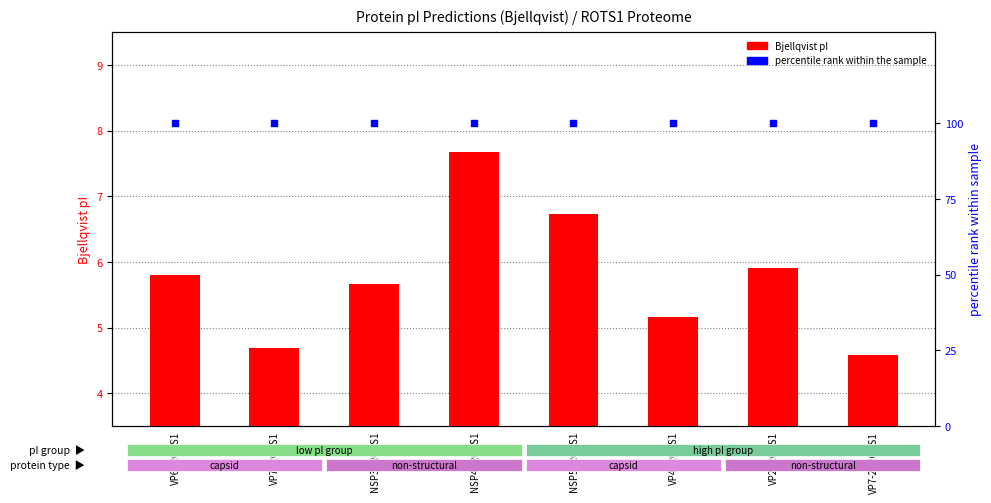

Which series has the largest total across all categories?

percentile rank within the sample